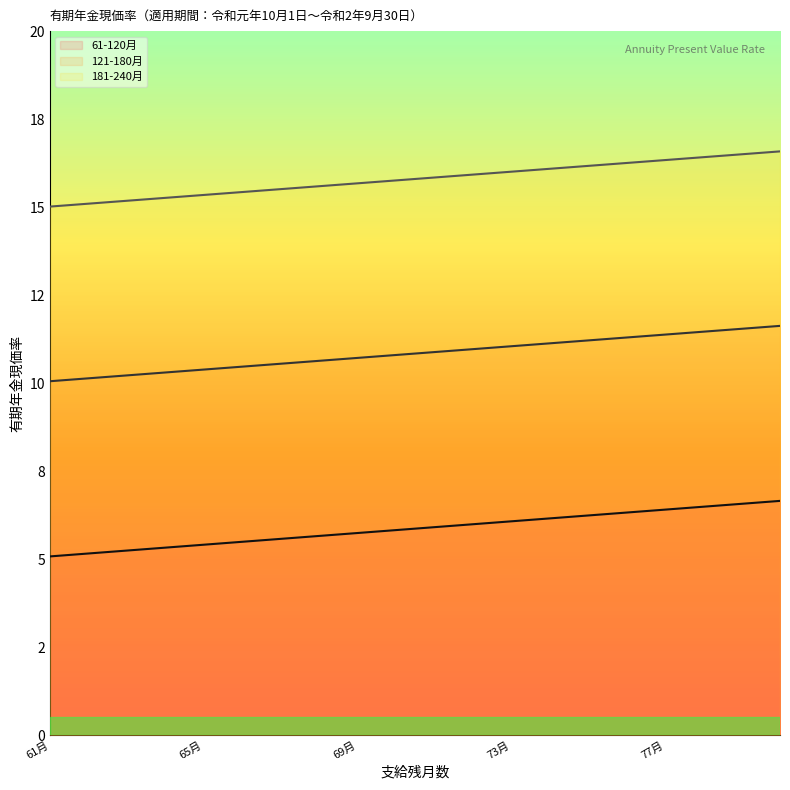

List the series in order of their overall mean, lowest first.

61-120月, 121-180月, 181-240月